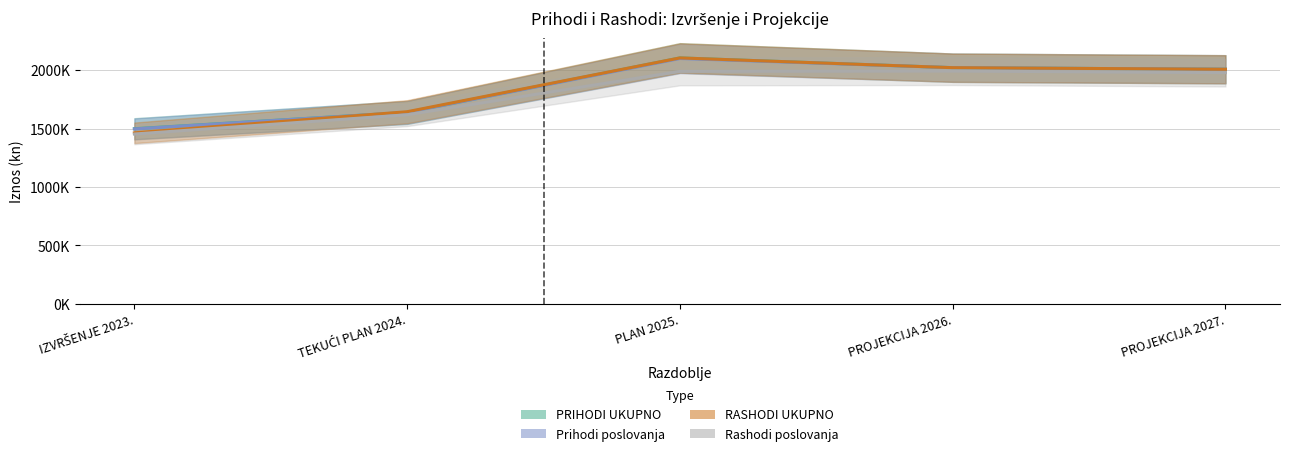

How many values in the Rashodi poslovanja series exceed 1978055?

3